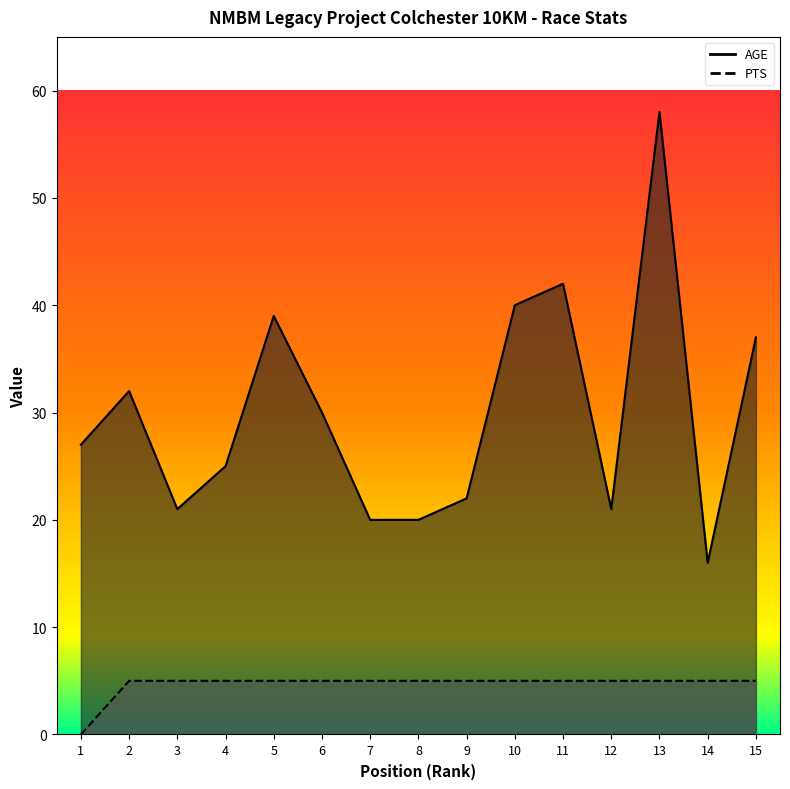

The AGE series shows 14 at 13. True or false?

False